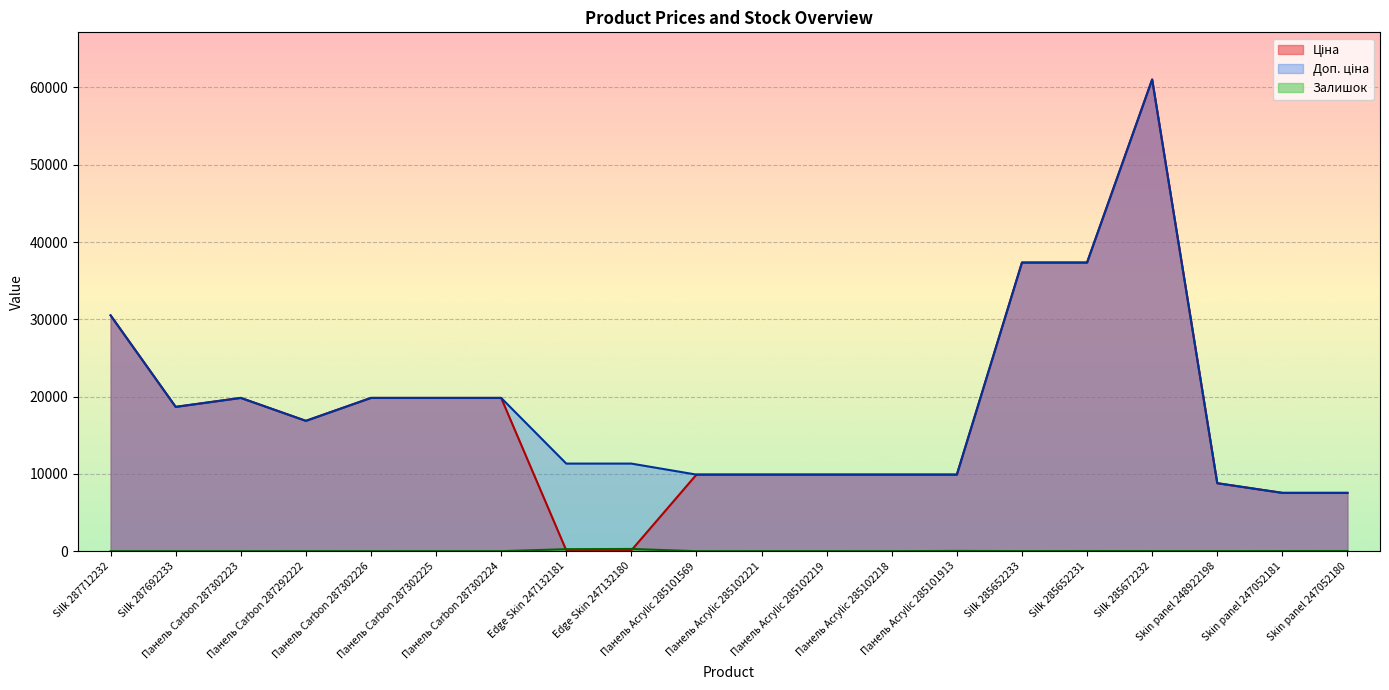

At which category is the sum across all series the highest?

Silk 285672232